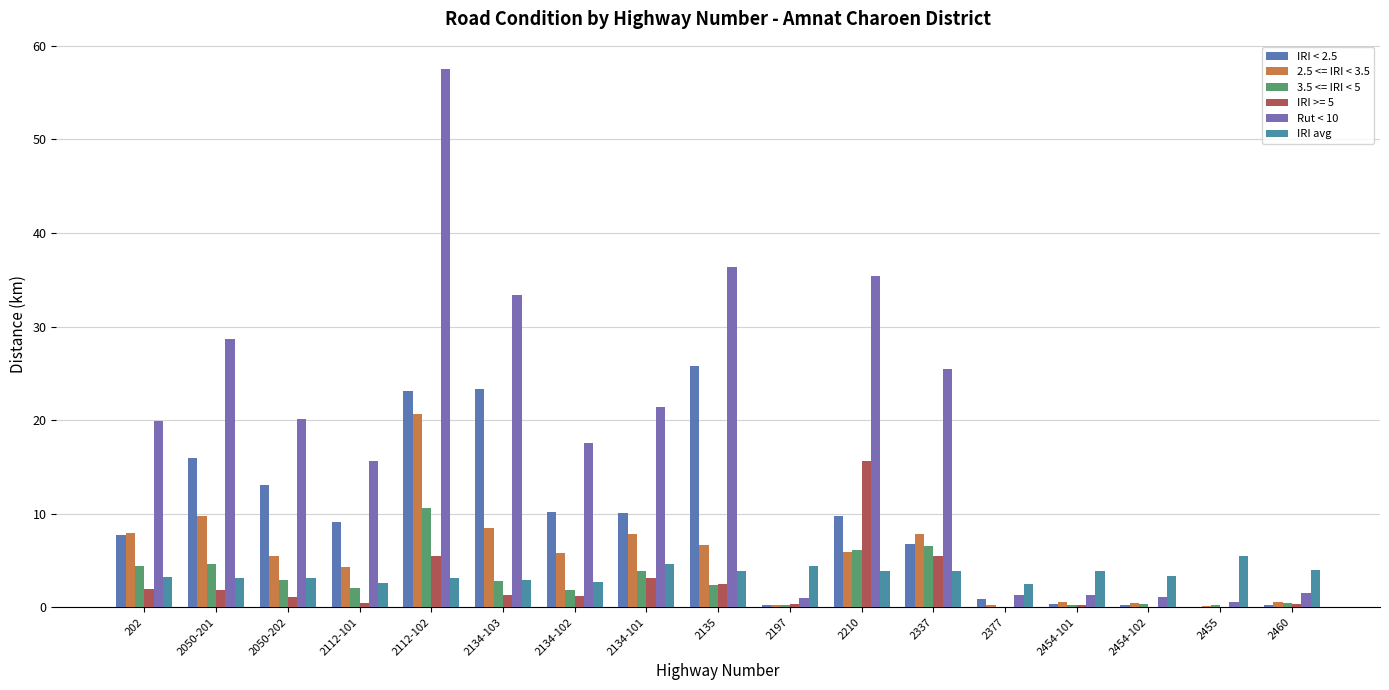

What is the value of the Rut < 10 bar at the 10th from the left?

1.0